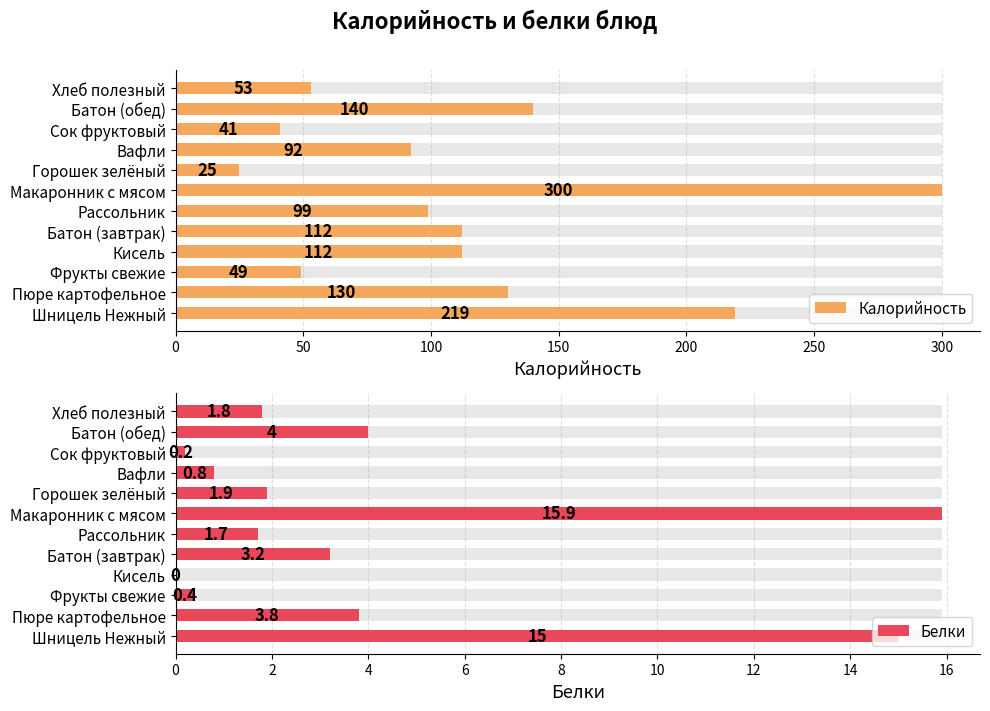

Which has a higher value, Фрукты свежие or Рассольник?

Рассольник